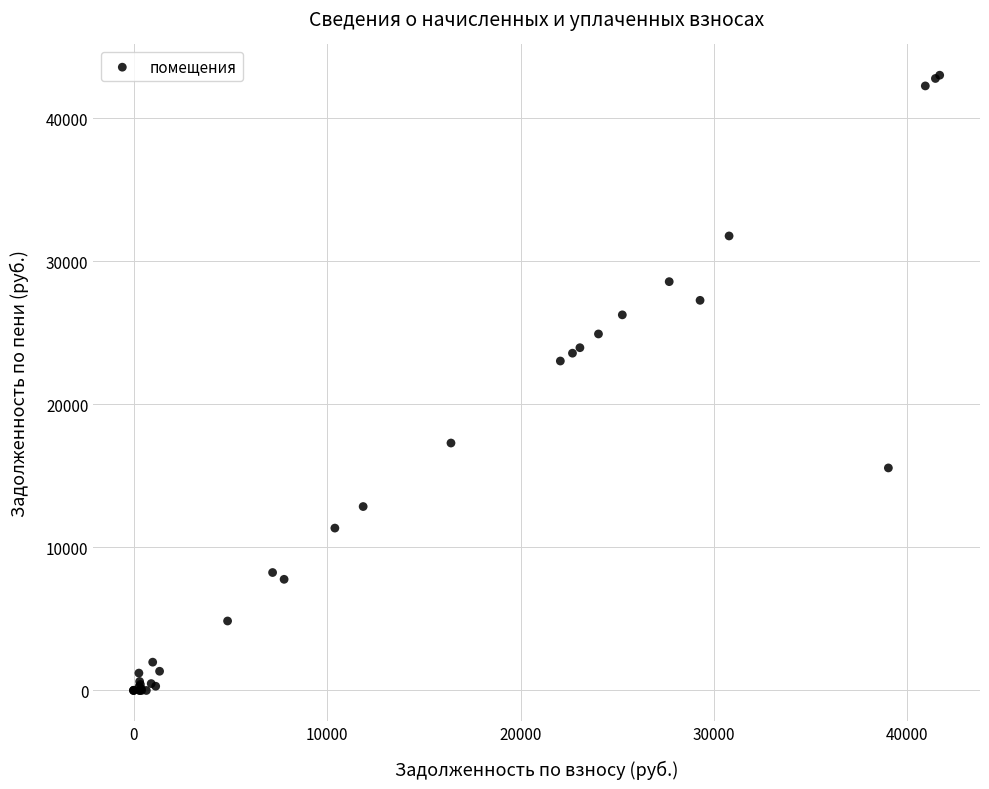

What Y value in the scatter plot is closest to 21502?

23027.7